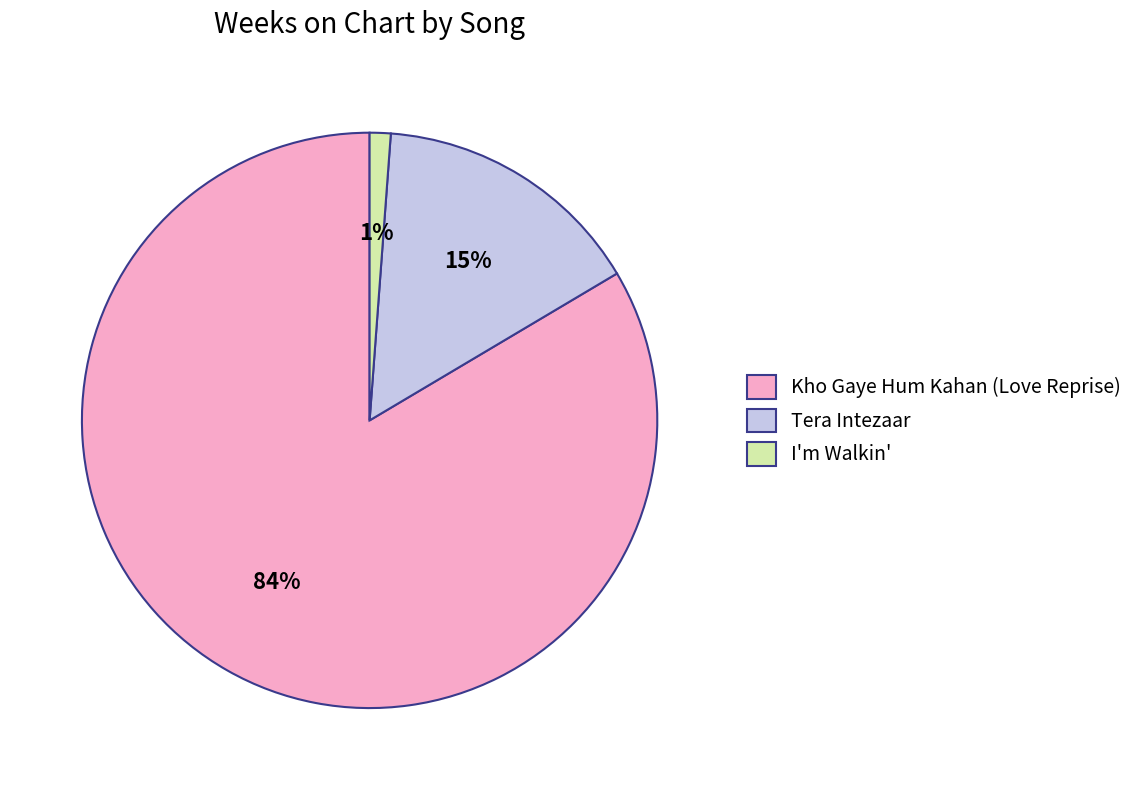

Which category accounts for the majority?

Kho Gaye Hum Kahan (Love Reprise)